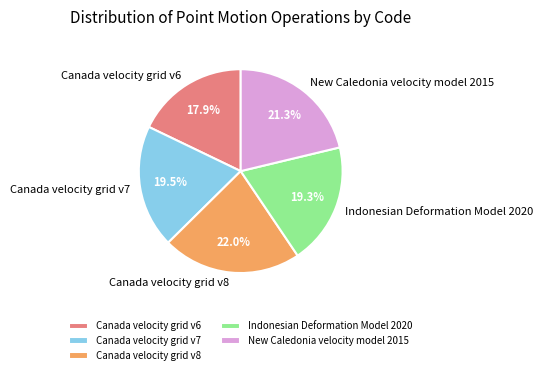

Approximately how many times larger is the value at Canada velocity grid v7 compared to Canada velocity grid v8?

0.9